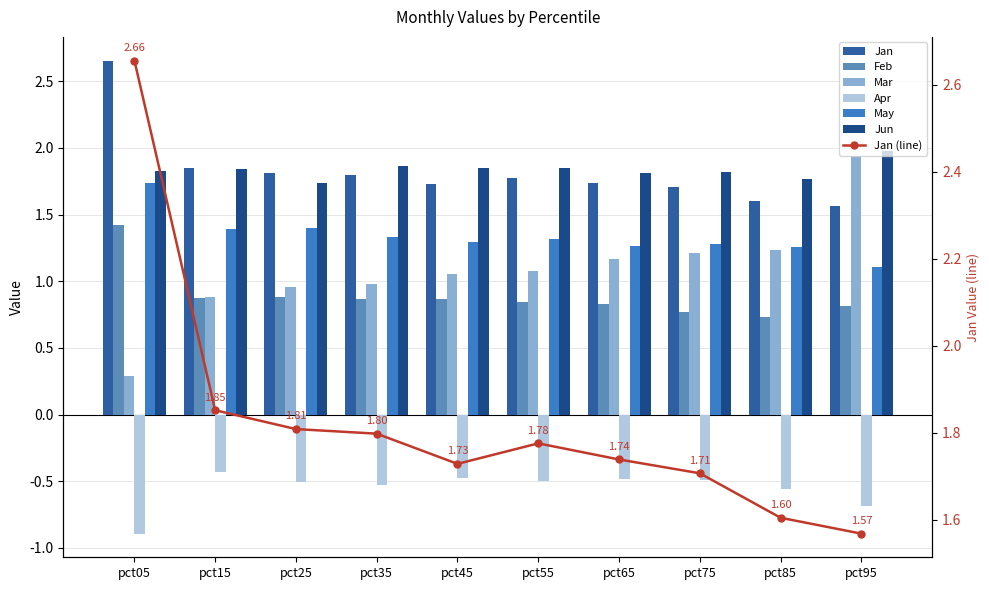

Reading left to right, what are all the values shown in this chart?

Jan: 2.7	1.9	1.8	1.8	1.7	1.8	1.7	1.7	1.6	1.6
Feb: 1.4	0.9	0.9	0.9	0.9	0.8	0.8	0.8	0.7	0.8
Mar: 0.3	0.9	1.0	1.0	1.1	1.1	1.2	1.2	1.2	1.9
Apr: -0.9	-0.4	-0.5	-0.5	-0.5	-0.5	-0.5	-0.5	-0.6	-0.7
May: 1.7	1.4	1.4	1.3	1.3	1.3	1.3	1.3	1.3	1.1
Jun: 1.8	1.8	1.7	1.9	1.8	1.9	1.8	1.8	1.8	2.0